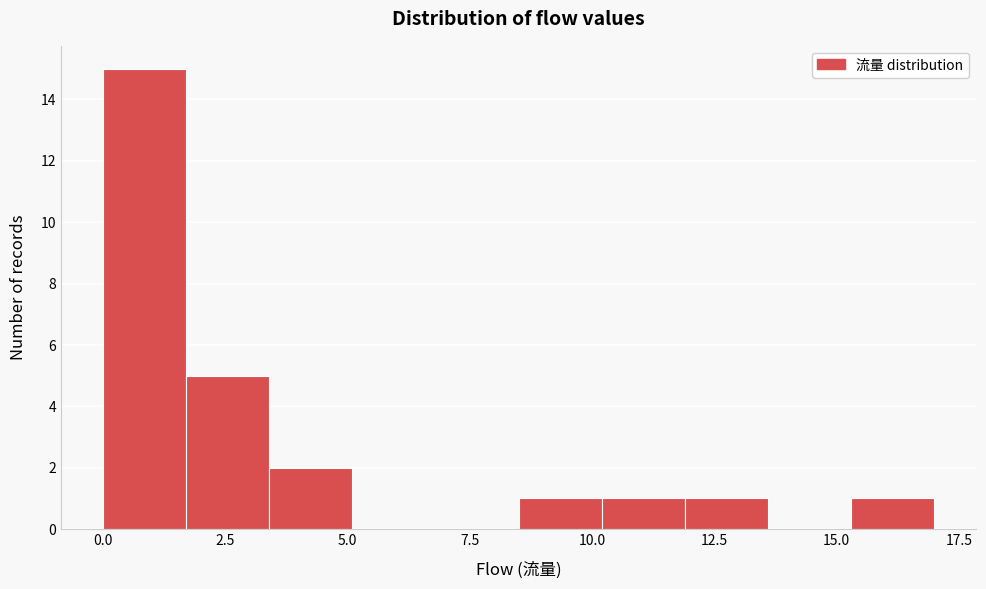

Read against the x-axis, roughly where is the centre of the tallest bar?

1.0